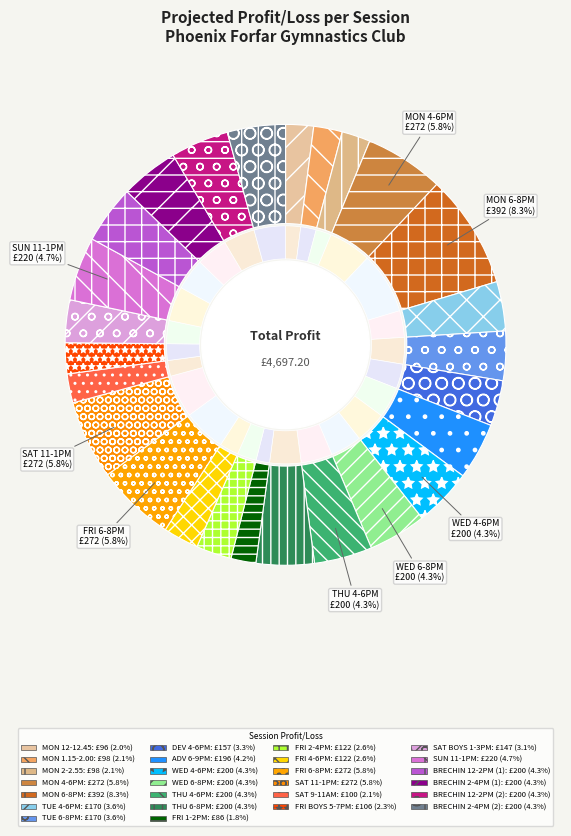

Between THU 6-8PM and FRI 1-2PM, which is larger?

THU 6-8PM